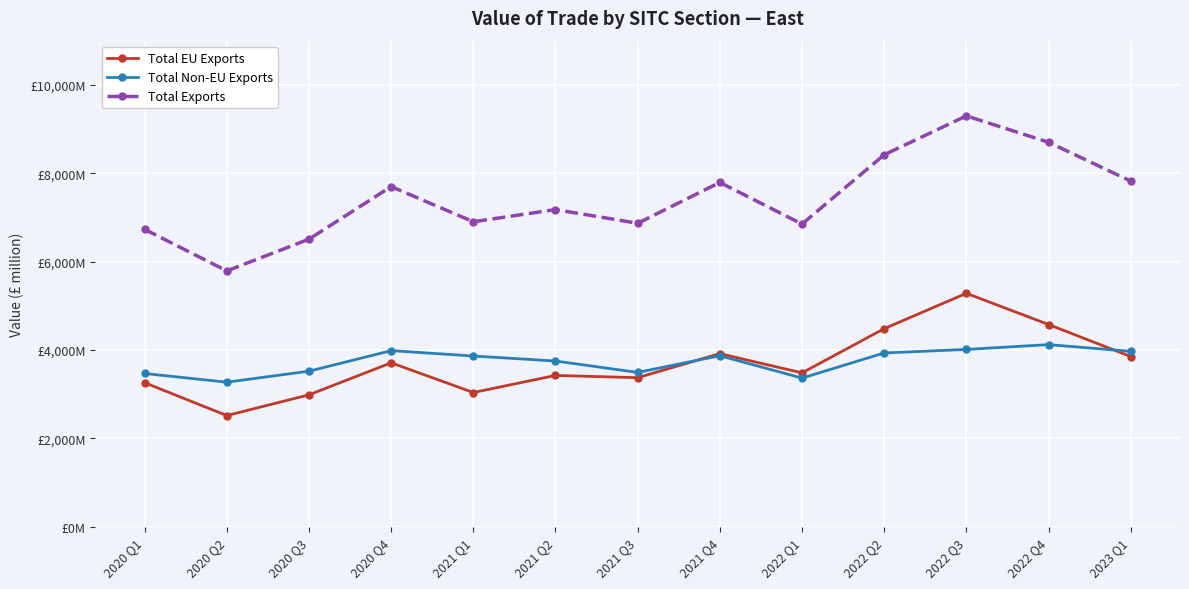

Reading left to right, extract all data points from this chart.

Total EU Exports: 3261	2518	2987	3712	3039	3426	3375	3920	3484	4484	5284	4578	3854
Total Non-EU Exports: 3470	3273	3522	3987	3865	3752	3494	3872	3366	3934	4014	4123	3970
Total Exports: 6731	5791	6509	7699	6903	7178	6869	7792	6851	8418	9298	8702	7823